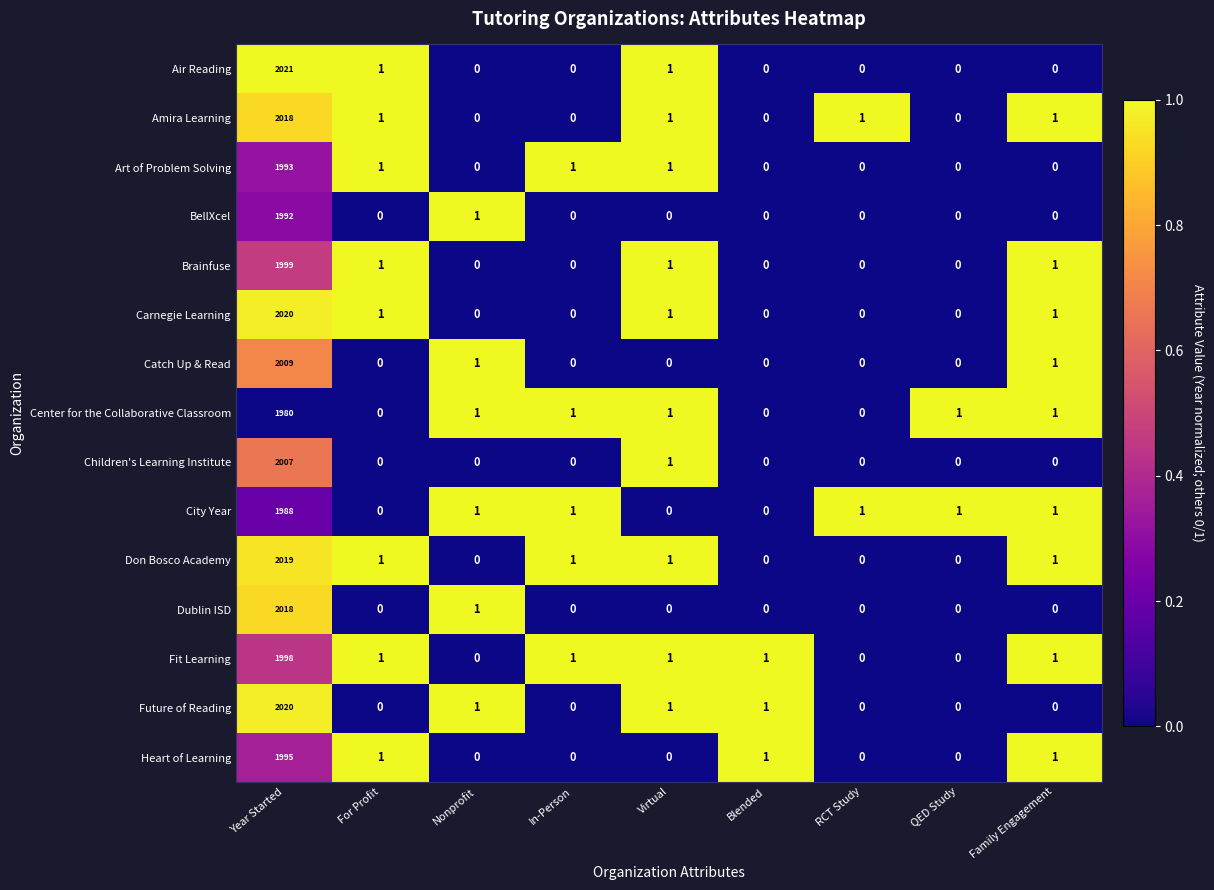

What is the difference between the highest and lowest values at QED Study?

1